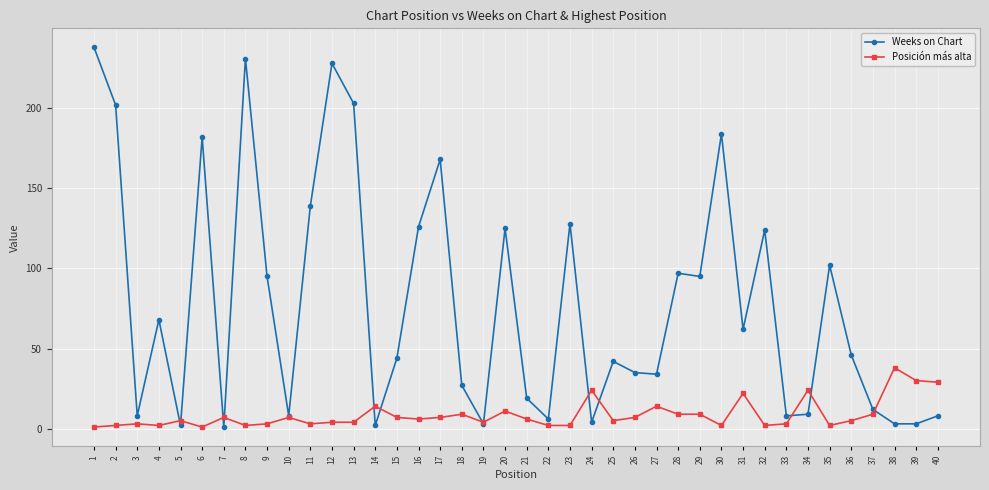

At how many categories does at least one series exceed 100?

14